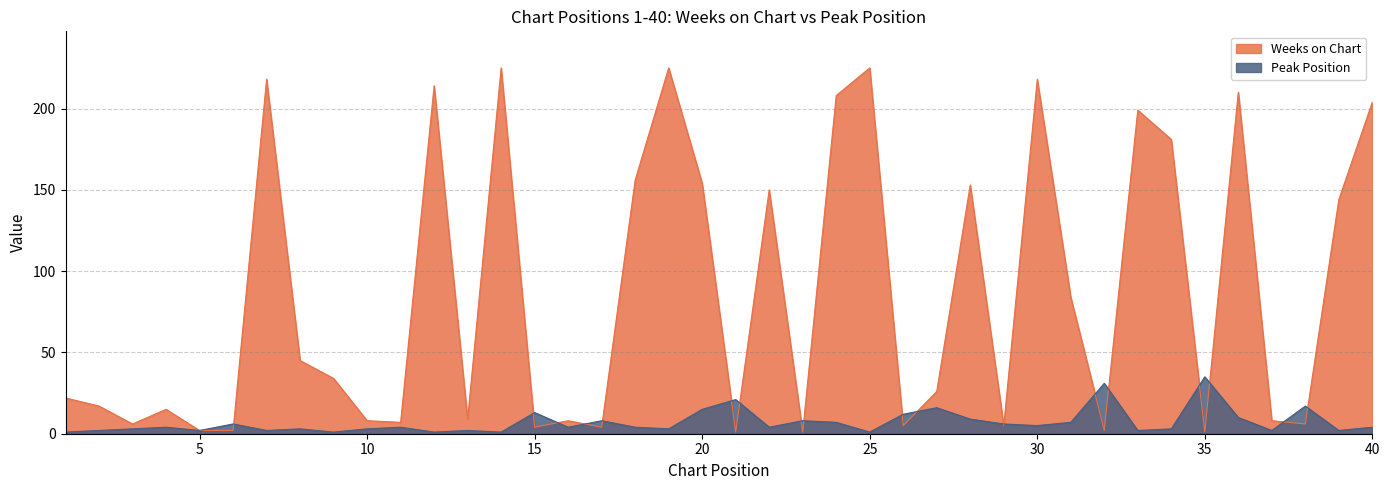

At how many categories does at least one series exceed 67?

17